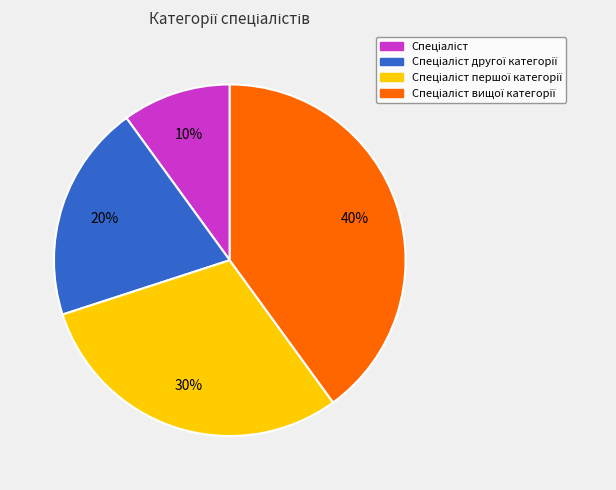

Is there a majority slice in this chart?

No